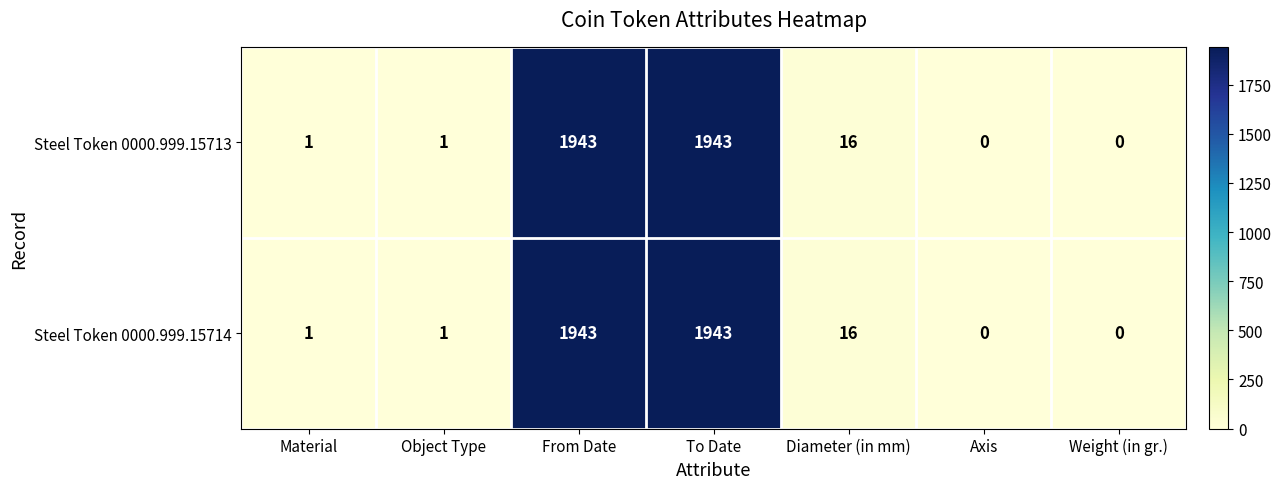

What is the maximum value shown in the chart?

1943